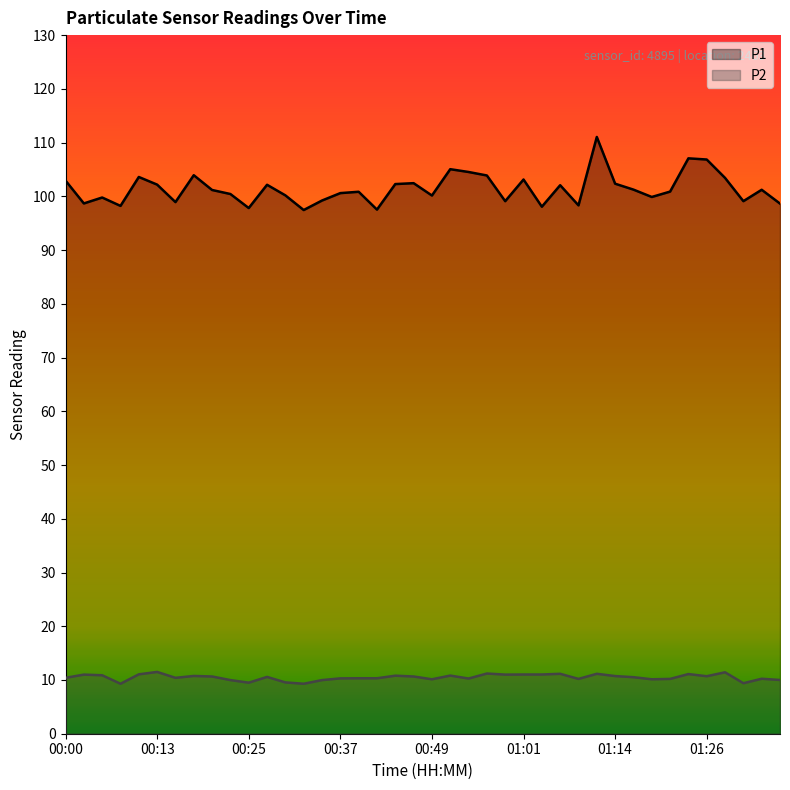

True or false: P2 has more than 0 interior local peaks.

True